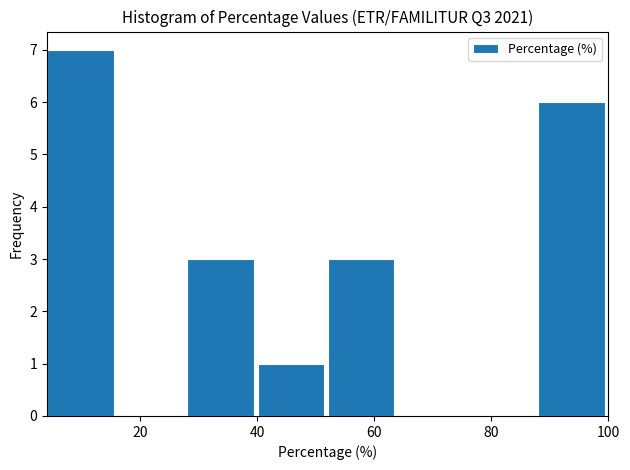

How tall is the bar that spans 88 to 100 on the x-axis? Neither the bar edges nor the heights are printed on the chart, so give them approximately, as read against the axes.

6